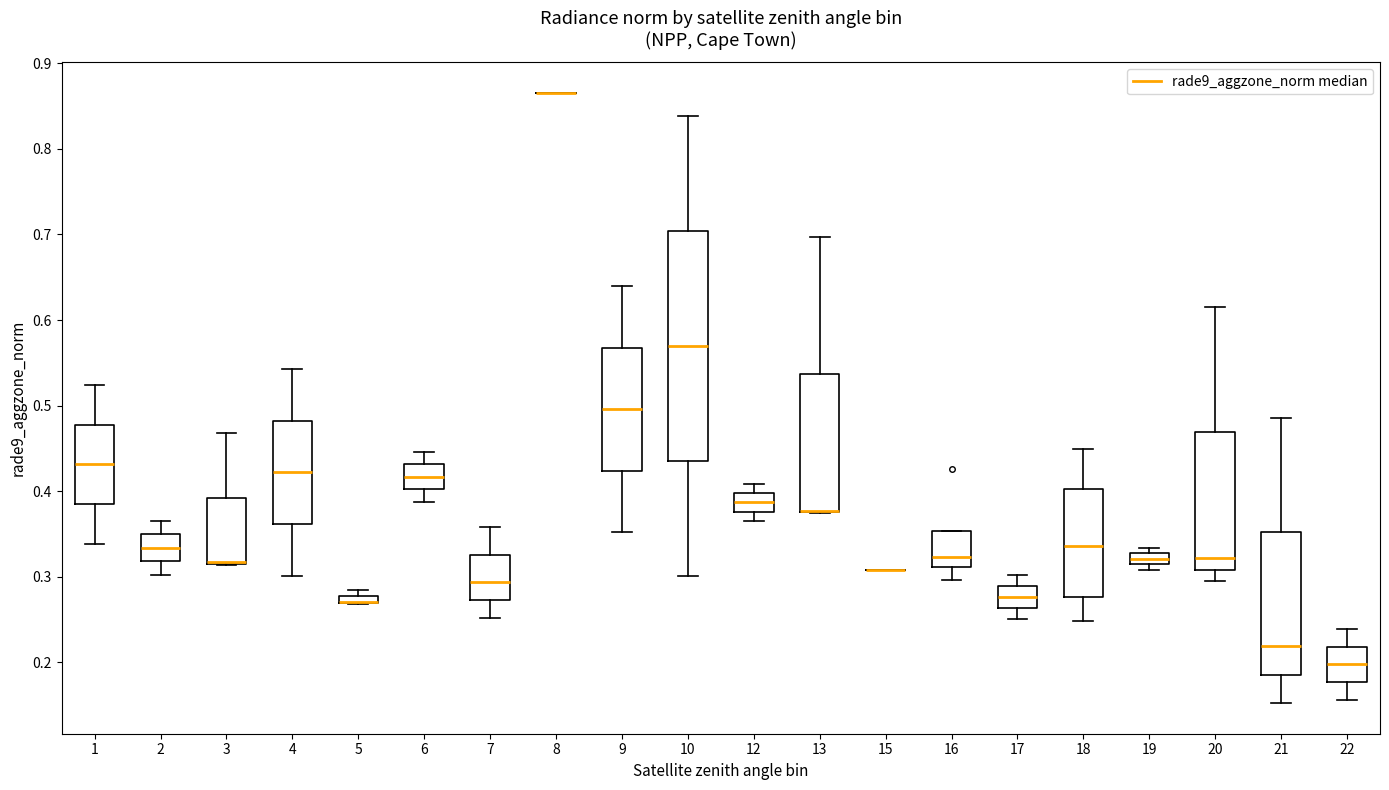

Where does the lower whisker of the box at x = 4 end on the y-axis? The values are not printed on the chart, so give them approximately, as read against the axis.

0.30